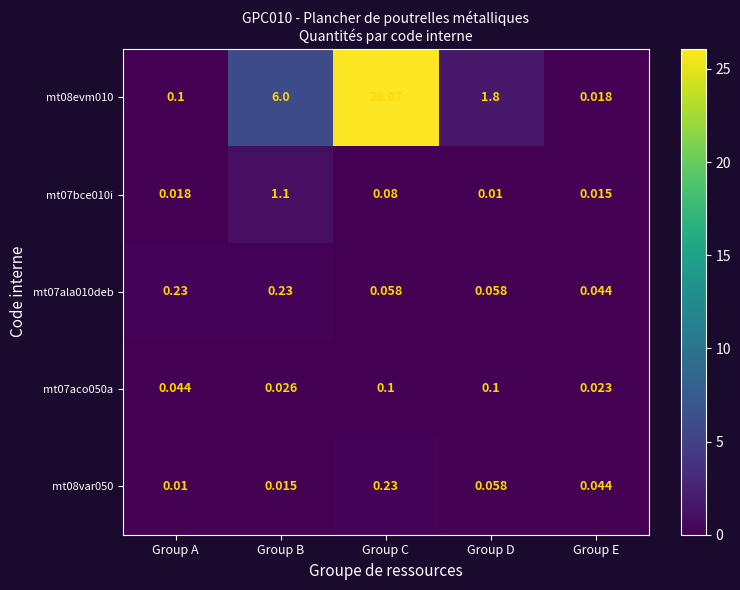

At how many categories does at least one series exceed 3?

2